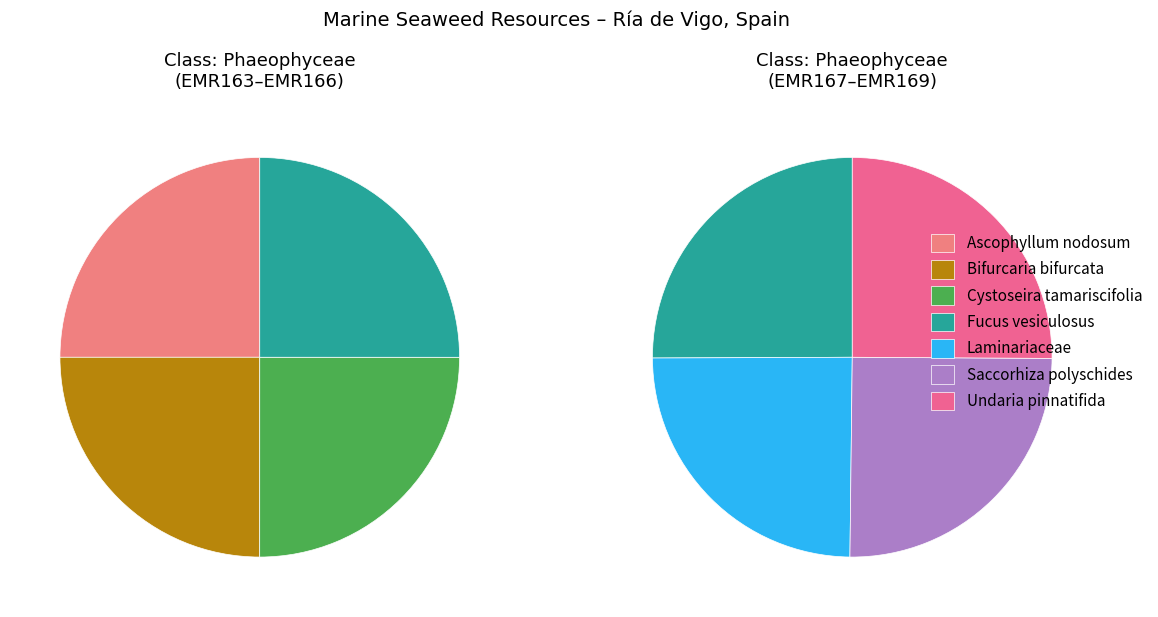

To the nearest percent, what is the average slice percentage?

14%